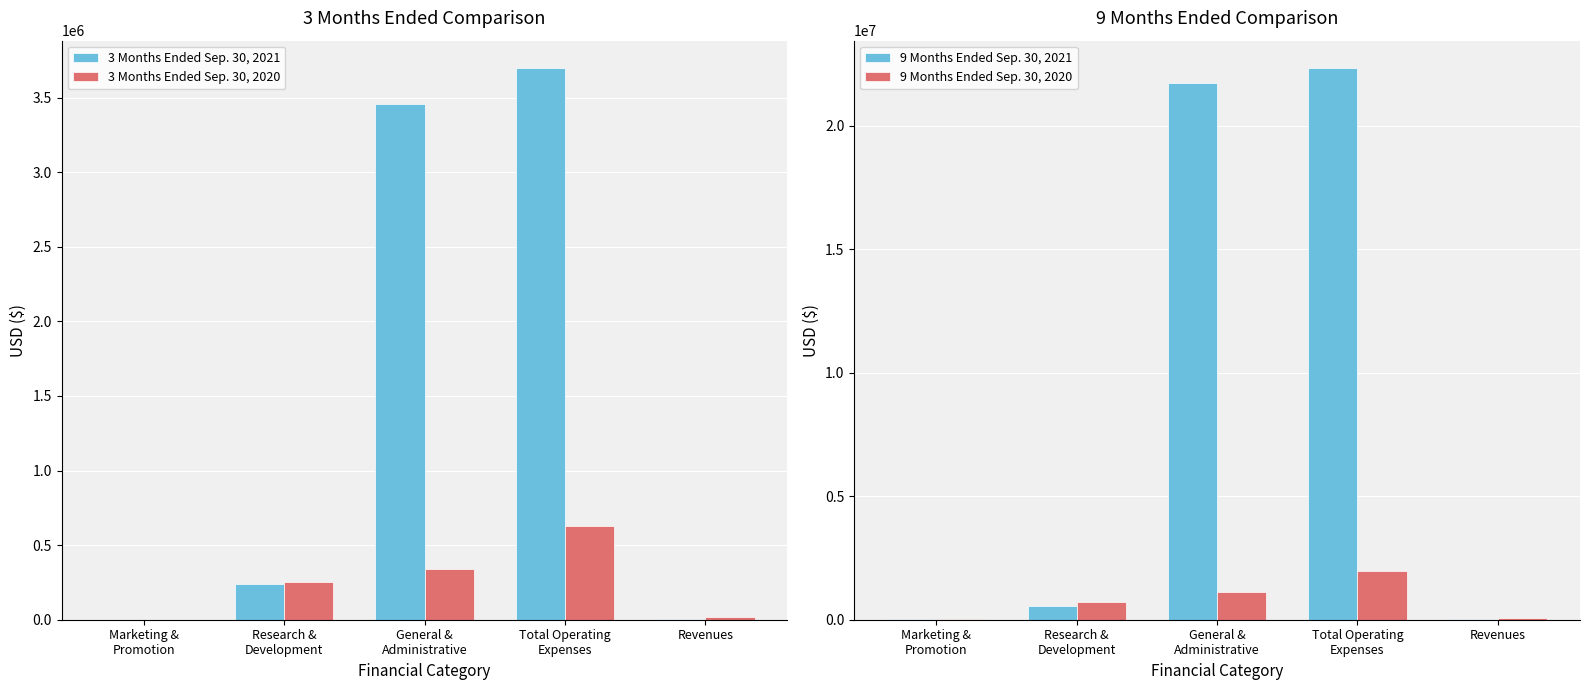

Reading left to right, transcribe all the data shown in this chart.

3 Months Ended Sep. 30, 2021: Marketing &
Promotion=300	Research &
Development=237410	General &
Administrative=3458977	Total Operating
Expenses=3696687	Revenues=8000
3 Months Ended Sep. 30, 2020: Marketing &
Promotion=150	Research &
Development=251036	General &
Administrative=340485	Total Operating
Expenses=625265	Revenues=15000
9 Months Ended Sep. 30, 2021: Marketing &
Promotion=9120	Research &
Development=563562	General &
Administrative=21756887	Total Operating
Expenses=22339606	Revenues=41000
9 Months Ended Sep. 30, 2020: Marketing &
Promotion=28281	Research &
Development=698917	General &
Administrative=1129218	Total Operating
Expenses=1957611	Revenues=60000